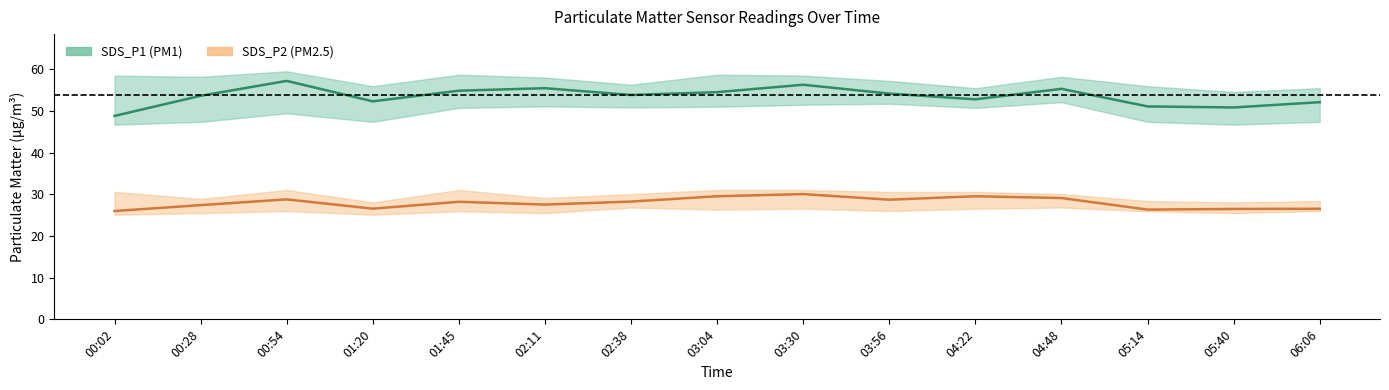

Reading left to right, list all the values displayed in this chart.

SDS_P1_center: 00:02=48.8	00:28=53.6	00:54=57.2	01:20=52.3	01:45=54.9	02:11=55.5	02:38=53.8	03:04=54.5	03:30=56.3	03:56=54.1	04:22=52.8	04:48=55.3	05:14=51.1	05:40=50.8	06:06=52.1
SDS_P1_upper: 00:02=58.5	00:28=58.2	00:54=59.5	01:20=55.9	01:45=58.7	02:11=58.0	02:38=56.3	03:04=58.7	03:30=58.5	03:56=57.2	04:22=55.5	04:48=58.2	05:14=55.9	05:40=54.5	06:06=55.5
SDS_P1_lower: 00:02=46.7	00:28=47.4	00:54=49.4	01:20=47.4	01:45=50.7	02:11=51.1	02:38=50.8	03:04=51.0	03:30=51.5	03:56=51.7	04:22=50.7	04:48=52.1	05:14=47.4	05:40=46.7	06:06=47.4
SDS_P2_center: 00:02=26.0	00:28=27.4	00:54=28.8	01:20=26.6	01:45=28.2	02:11=27.5	02:38=28.2	03:04=29.5	03:30=30.1	03:56=28.7	04:22=29.5	04:48=29.1	05:14=26.3	05:40=26.5	06:06=26.5
SDS_P2_upper: 00:02=30.6	00:28=28.9	00:54=31.0	01:20=28.1	01:45=31.0	02:11=29.1	02:38=30.1	03:04=31.0	03:30=31.0	03:56=30.6	04:22=30.6	04:48=30.1	05:14=28.4	05:40=28.1	06:06=28.4
SDS_P2_lower: 00:02=25.1	00:28=25.5	00:54=26.0	01:20=25.1	01:45=25.9	02:11=25.5	02:38=26.8	03:04=26.3	03:30=26.6	03:56=26.0	04:22=26.5	04:48=26.8	05:14=25.9	05:40=25.5	06:06=26.0